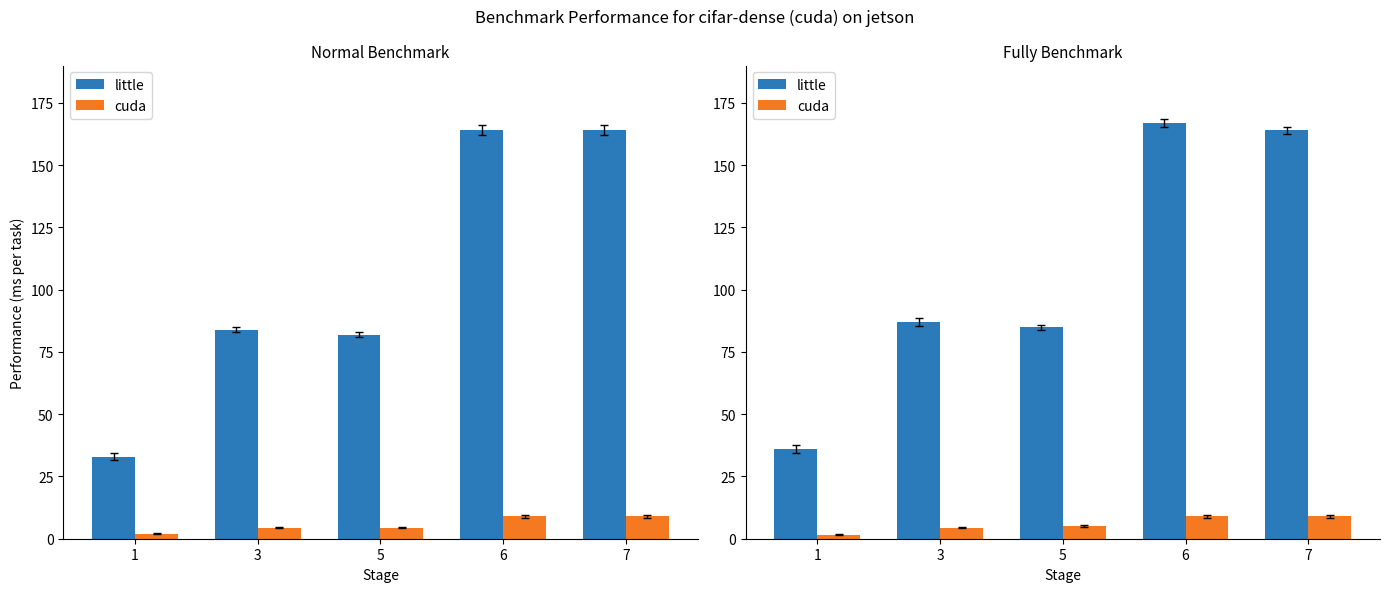

At how many categories does at least one series exceed 156?

2